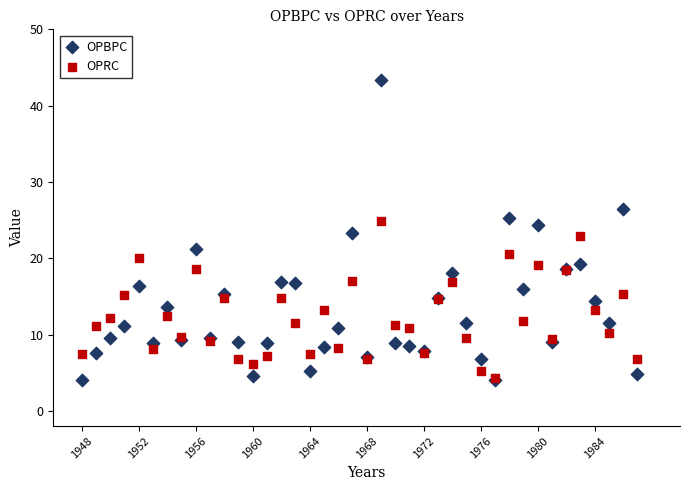

What are all the series names shown in the legend?

OPBPC, OPRC